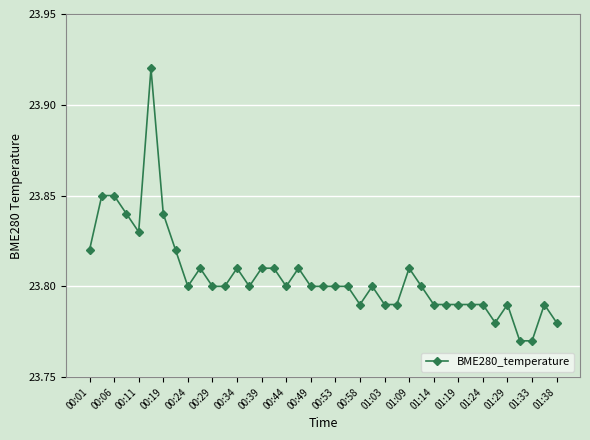

What is the sum of all values?

928.4